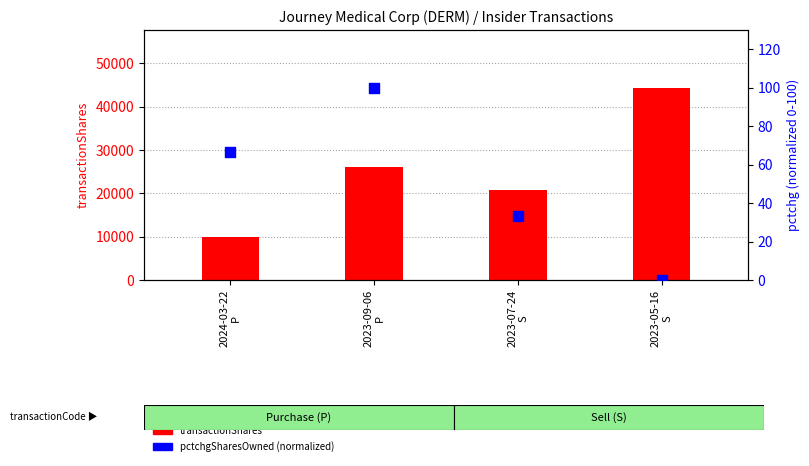

What is the total value across all series at 2023-07-24
S?

20800.3